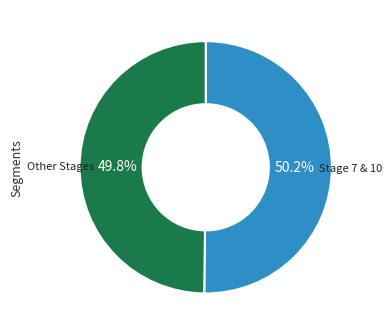

Does any single category account for the majority?

Yes